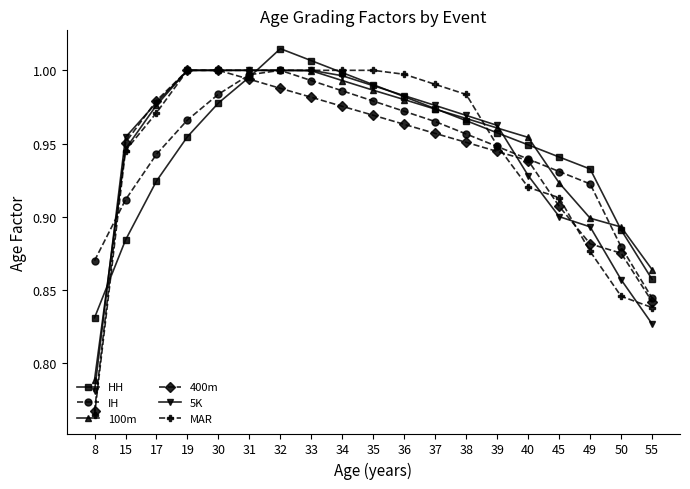

At which category does the chart reach its peak across all series?

32